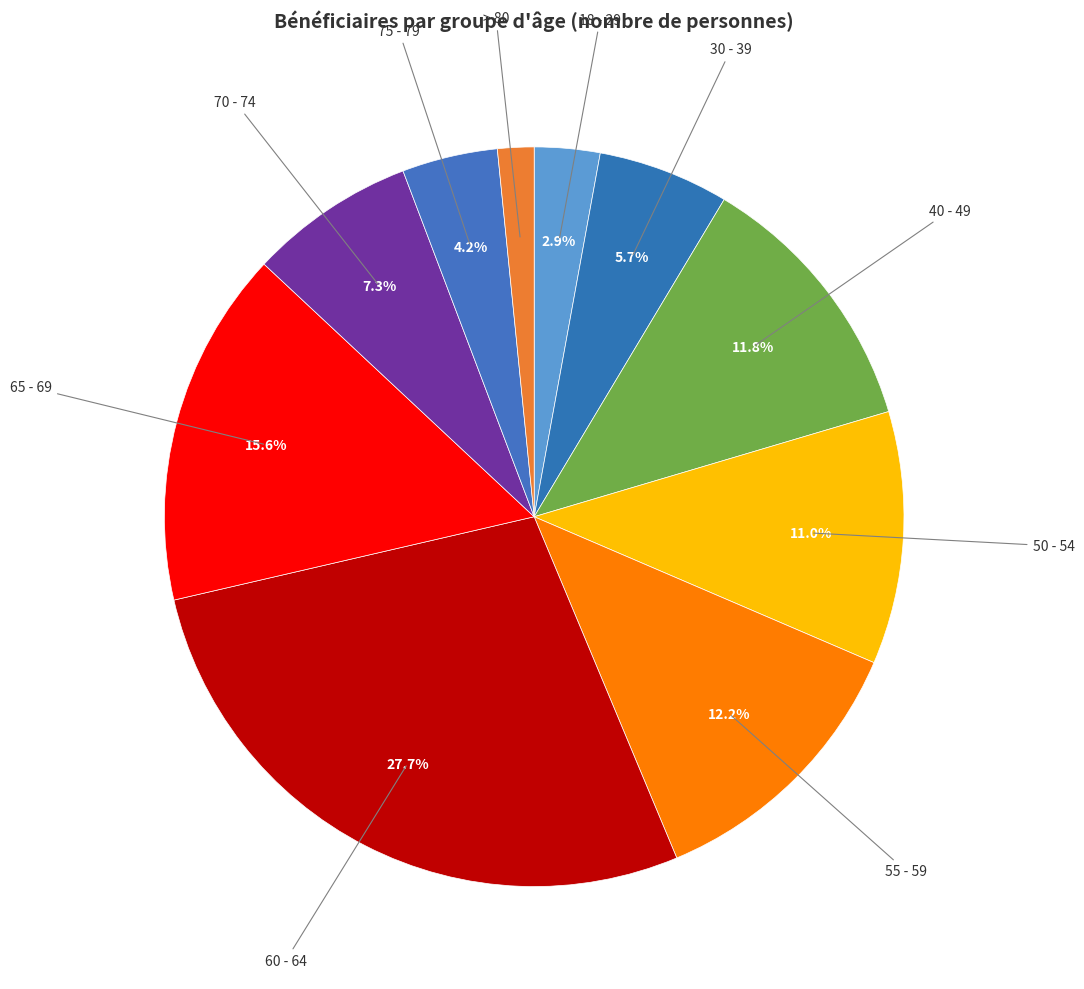

Which category has the biggest portion of the pie?

60 - 64